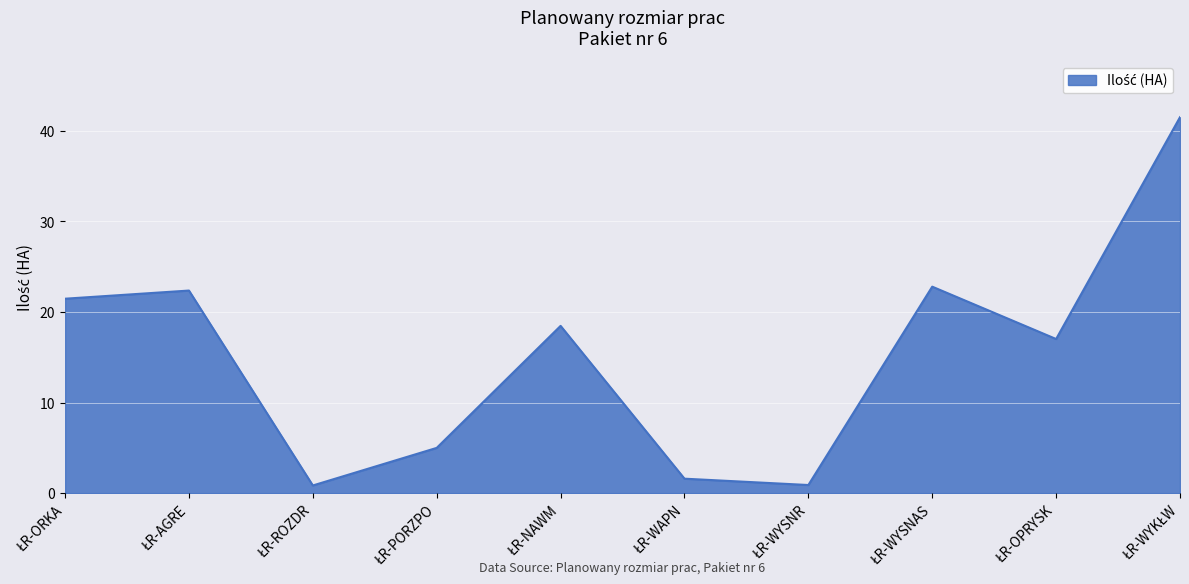

What is the greatest value displayed?

41.5